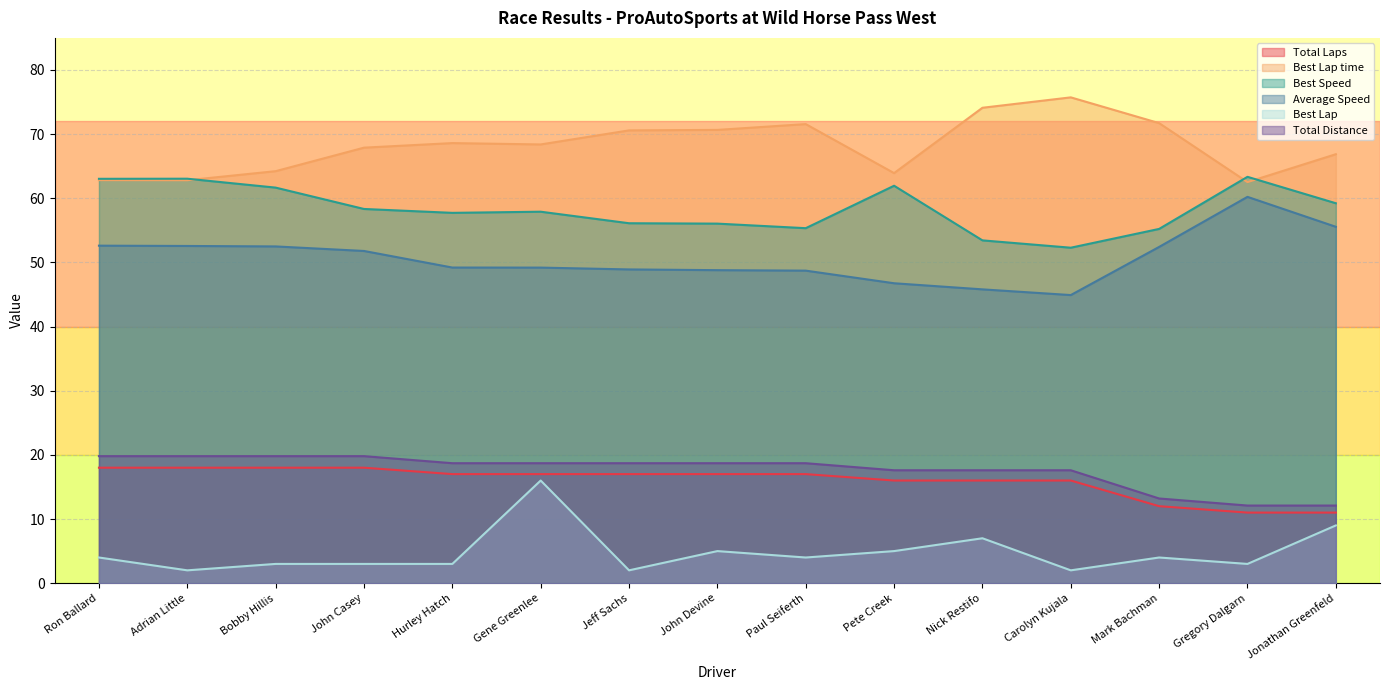

What is the total value across all series at Hurley Hatch?

214.2